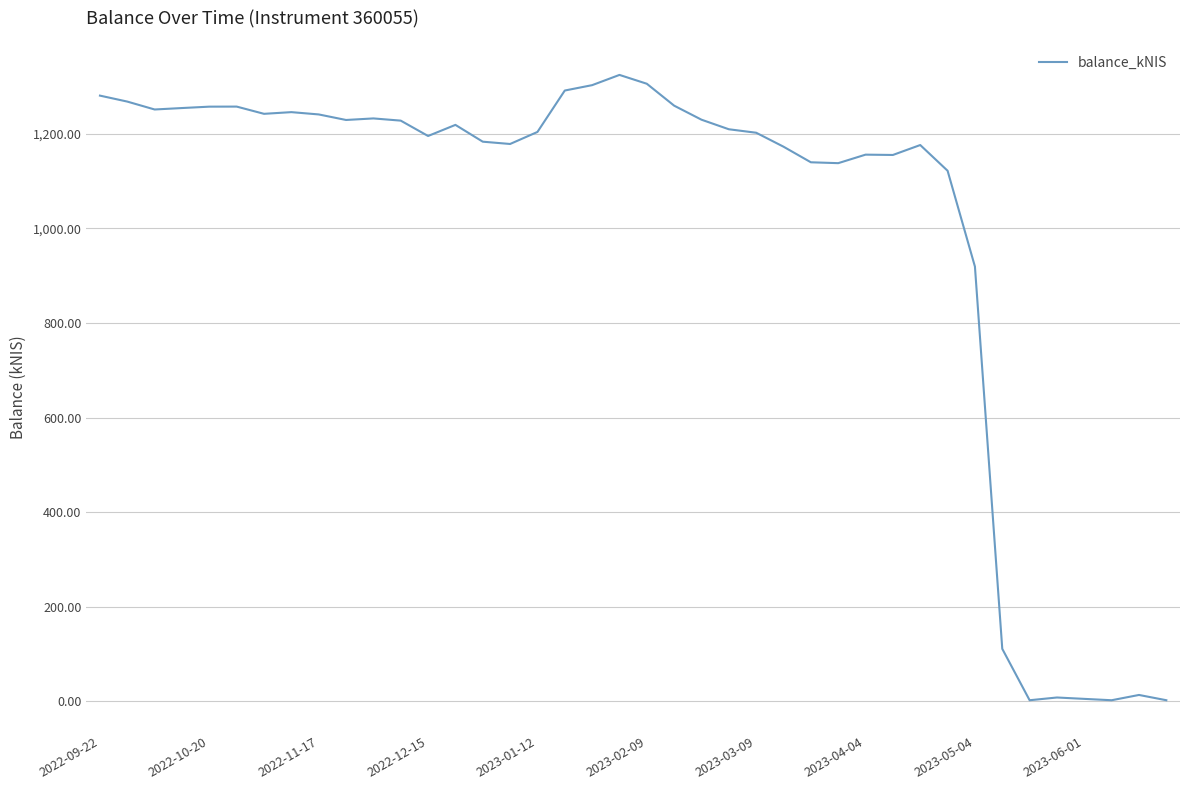

What is the greatest value displayed?

1324.8